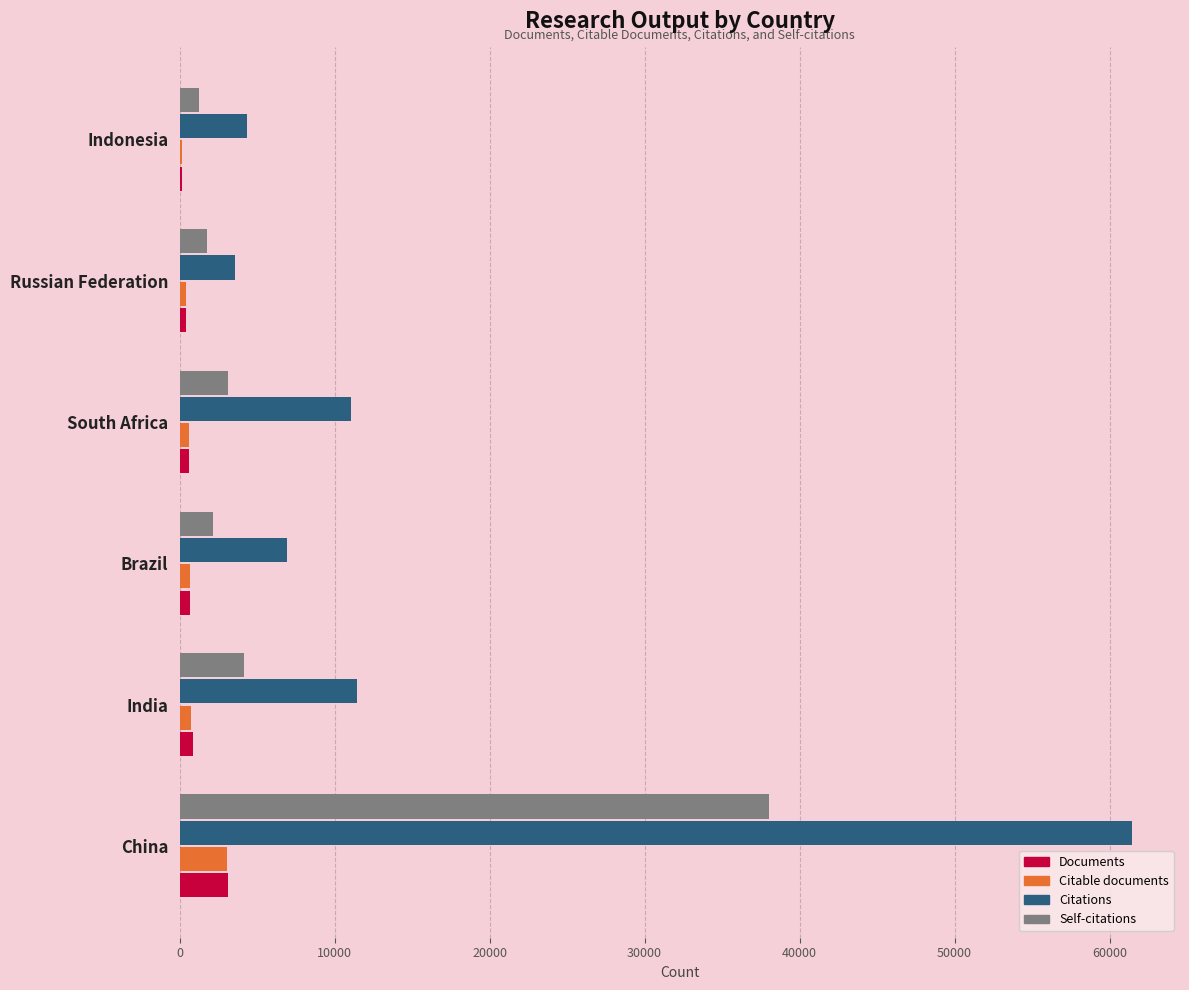

Which series has the largest total across all categories?

Citations